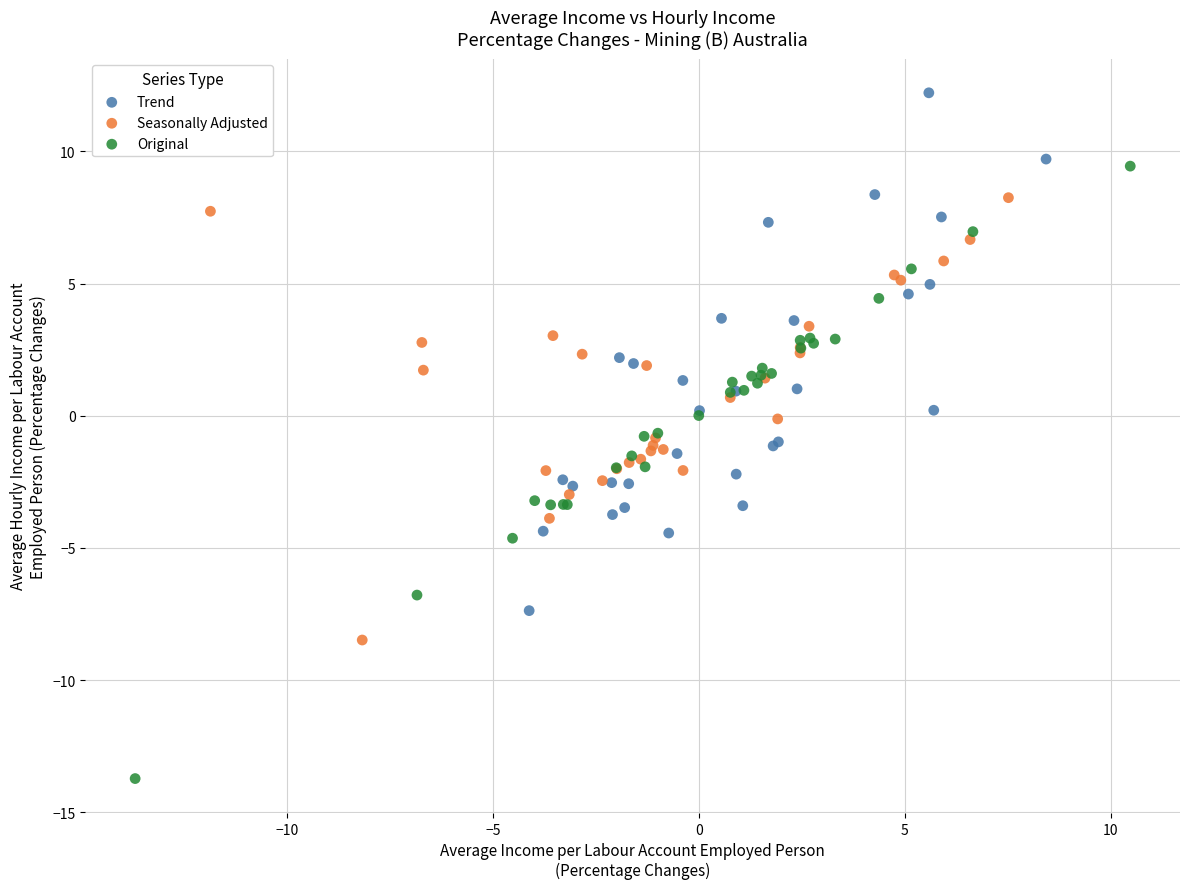

Which series has the largest Y range (max minus min)?

Original